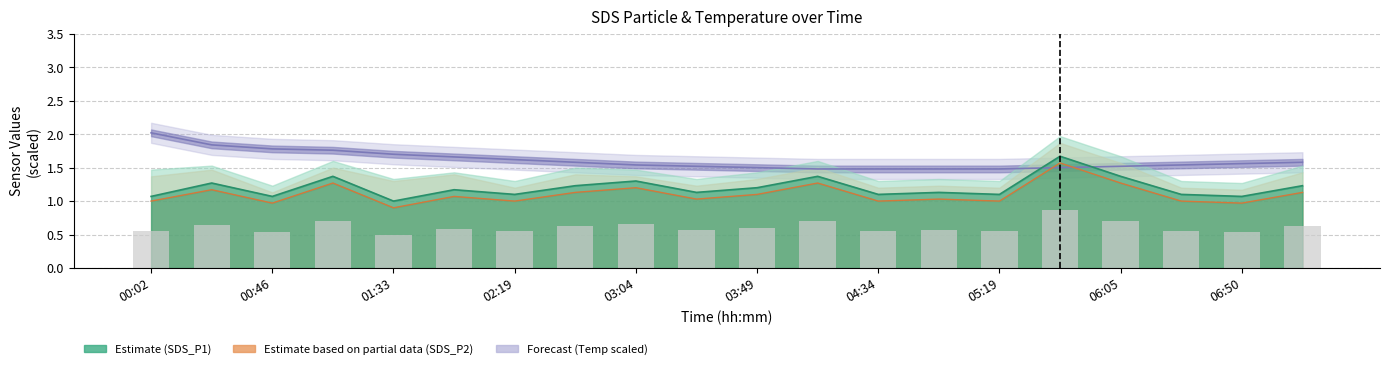

Rank the categories by SDS_P1 value from lowest to highest.

01:33, 00:02, 00:46, 06:50, 02:19, 04:34, 05:19, 06:27, 03:27, 04:57, 01:56, 03:49, 02:41, 07:12, 00:24, 03:04, 01:09, 04:12, 06:05, 05:42